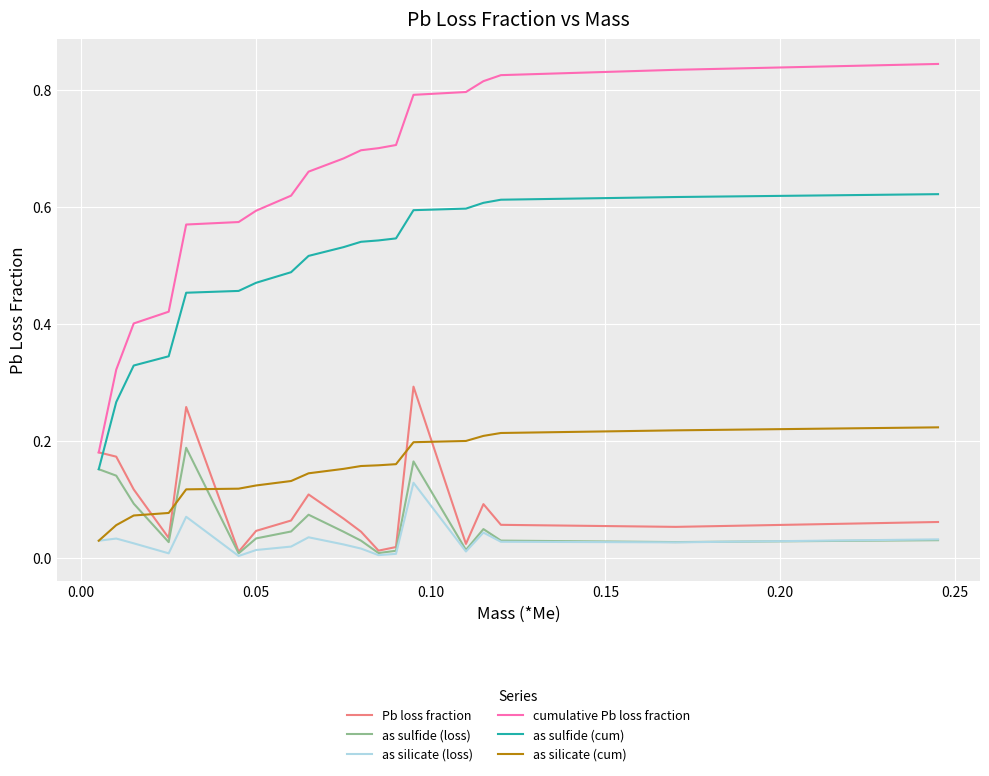

Which series has the largest total across all categories?

cumulative Pb loss fraction